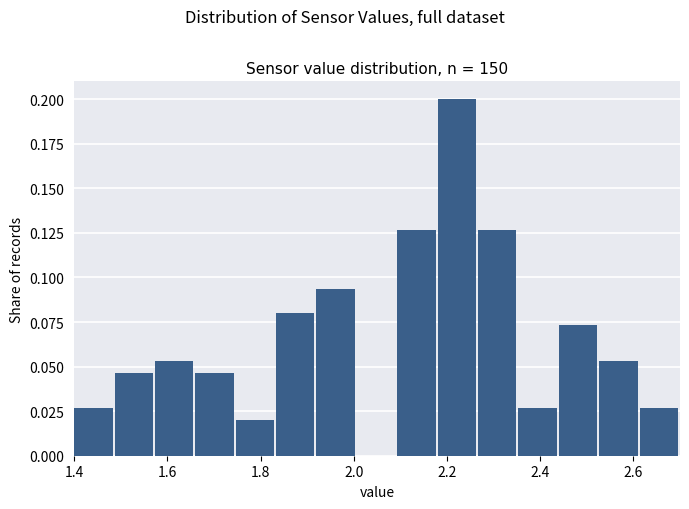

Reading left to right, list every bar in this chart as the range it spans on the x-axis followed by its height. Neither the bar edges nor the heights are printed on the chart, so give them approximately, as read against the axes.

1.40 to 1.48: 0.025
1.48 to 1.58: 0.045
1.58 to 1.66: 0.055
1.66 to 1.74: 0.045
1.74 to 1.84: 0.020
1.84 to 1.92: 0.080
1.92 to 2.00: 0.095
2.00 to 2.10: 0
2.10 to 2.18: 0.125
2.18 to 2.26: 0.200
2.26 to 2.36: 0.125
2.36 to 2.44: 0.025
2.44 to 2.52: 0.075
2.52 to 2.62: 0.055
2.62 to 2.70: 0.025